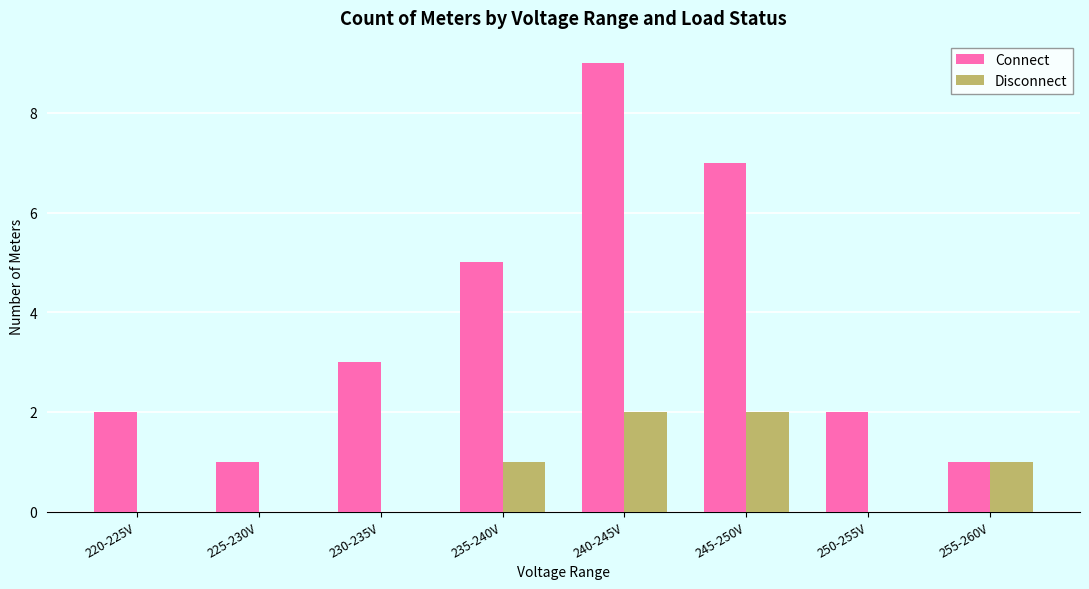

What is the highest value of the Connect series?

9